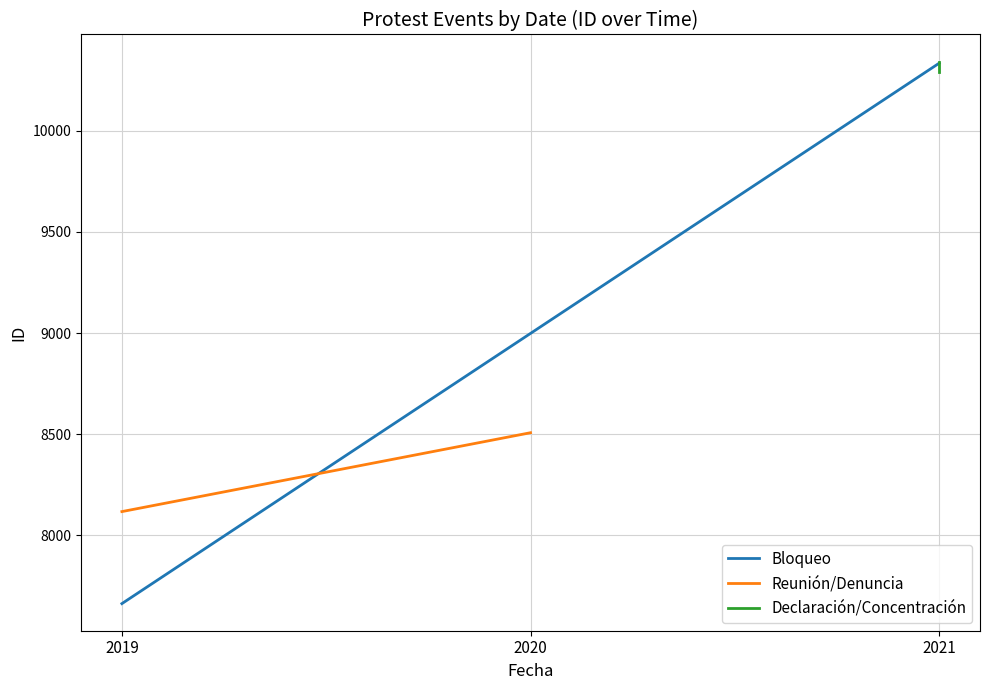

List the series in order of their overall mean, highest first.

Declaración/Concentración, Bloqueo, Reunión/Denuncia